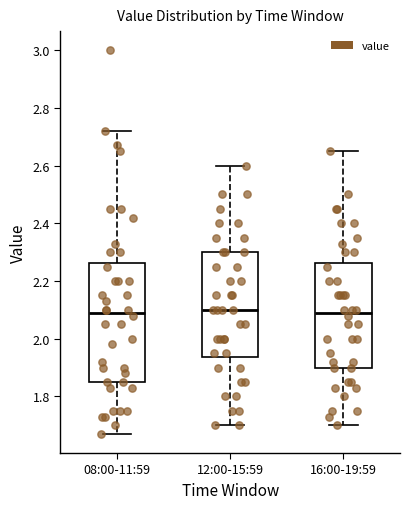

Where does the lower whisker of the box for 08:00-11:59 end on the y-axis? The values are not printed on the chart, so give them approximately, as read against the axis.

1.68